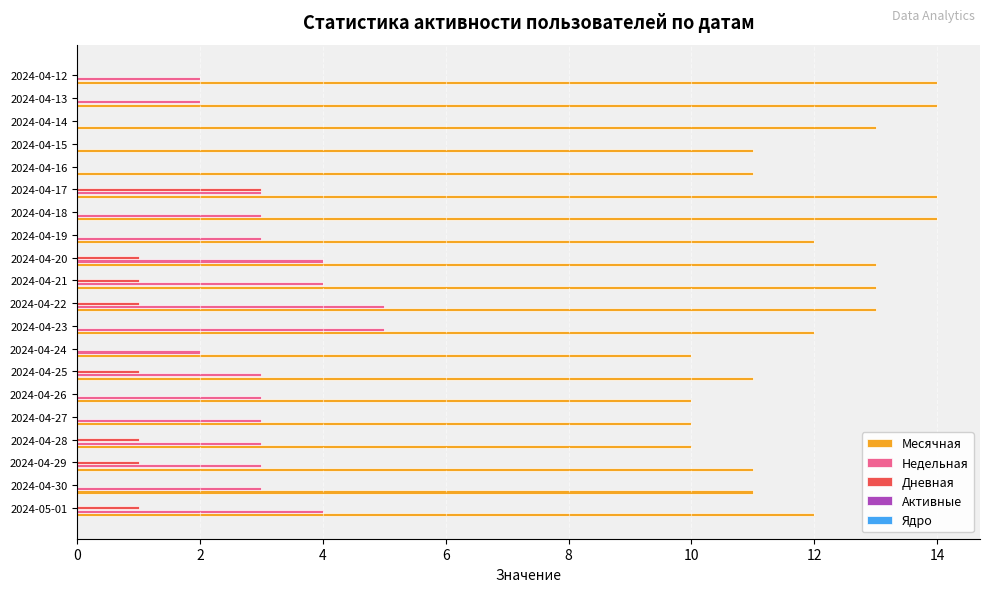

At which label does Дневная reach its peak?

2024-04-17